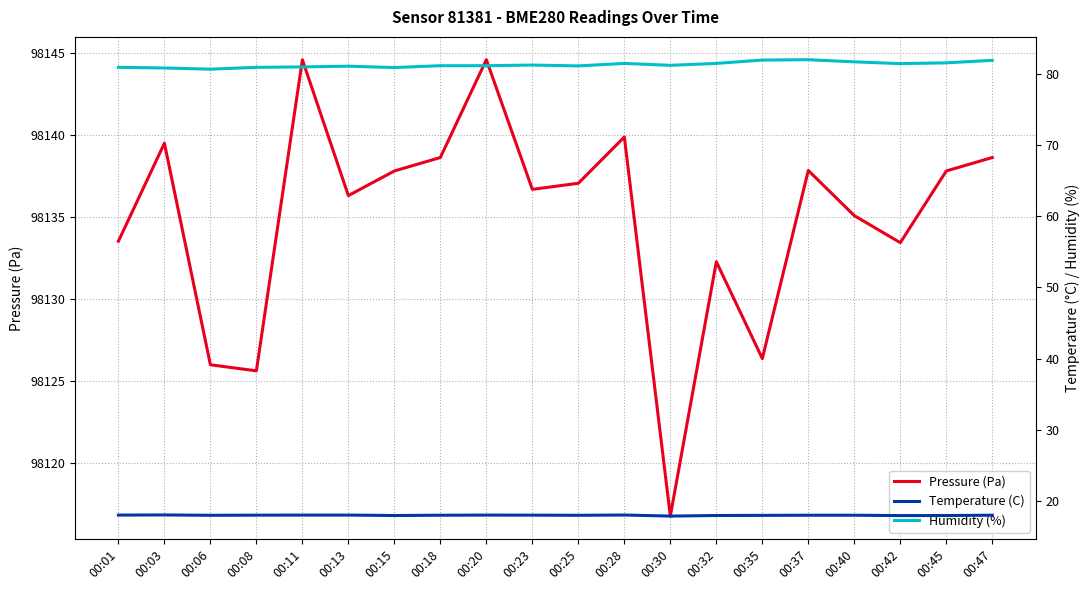

How many series are shown in this chart?

3